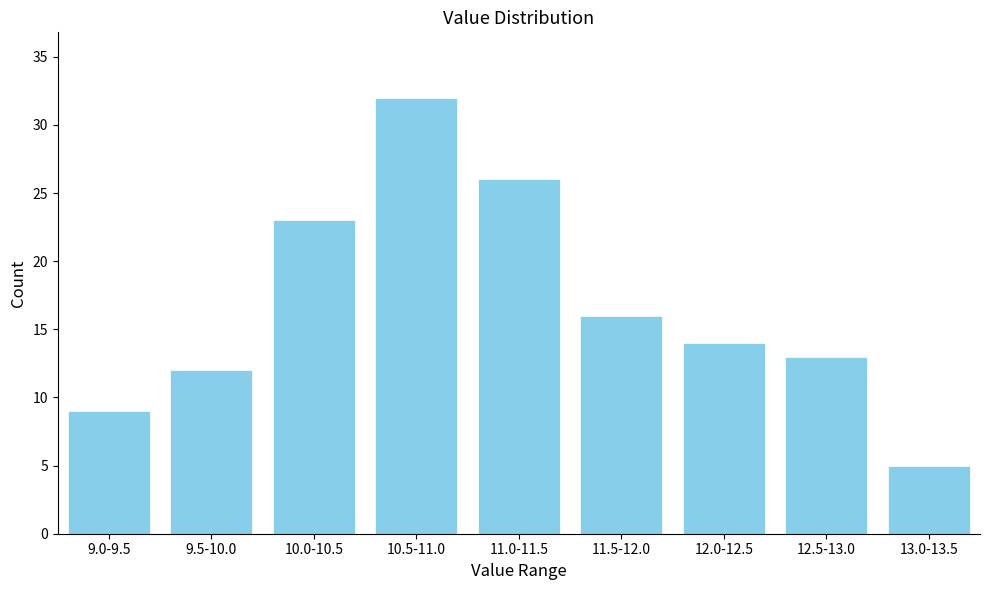

Reading left to right, list all the values displayed in this chart.

9	12	23	32	26	16	14	13	5